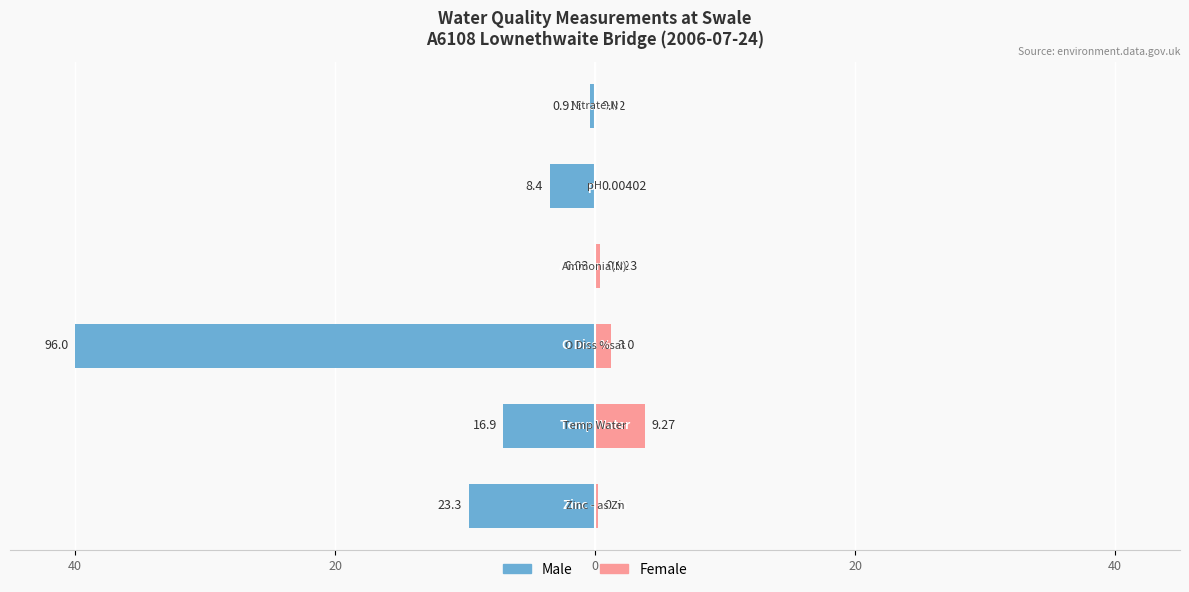

What are all the series names shown in the legend?

Male, Female